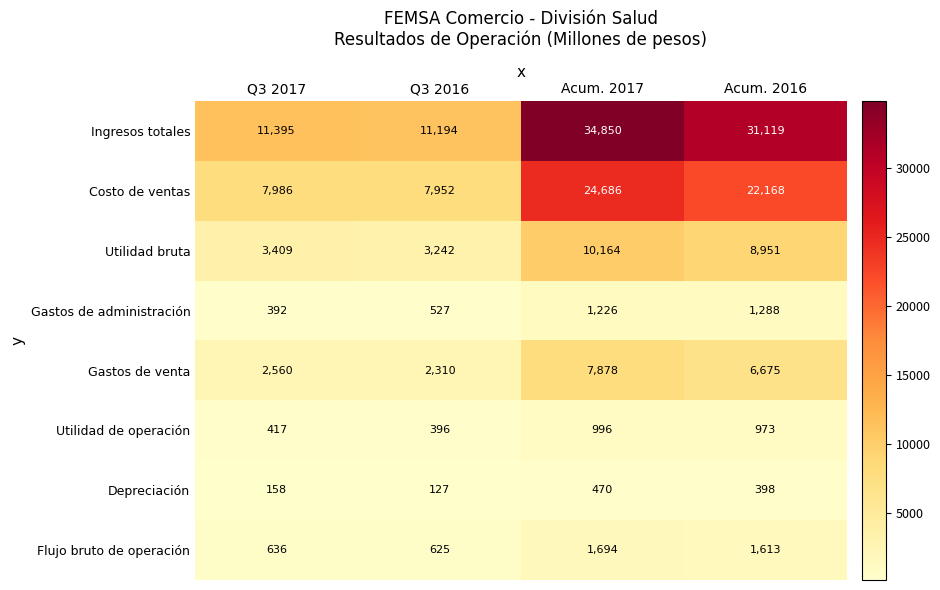

Which series has the largest total across all categories?

Ingresos totales